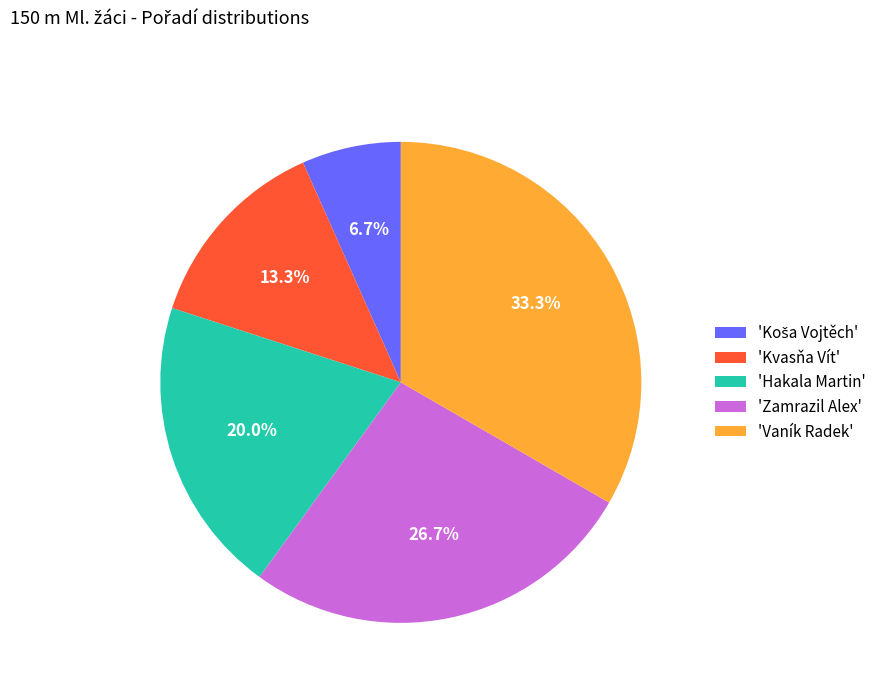

How many slices are in this pie chart?

5